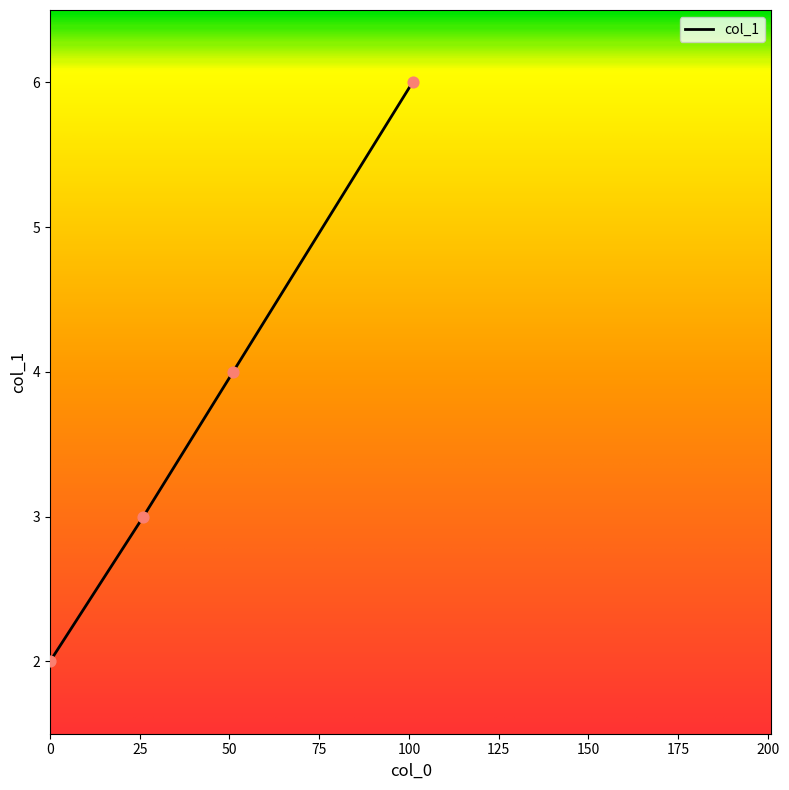

What is the greatest value displayed?

6